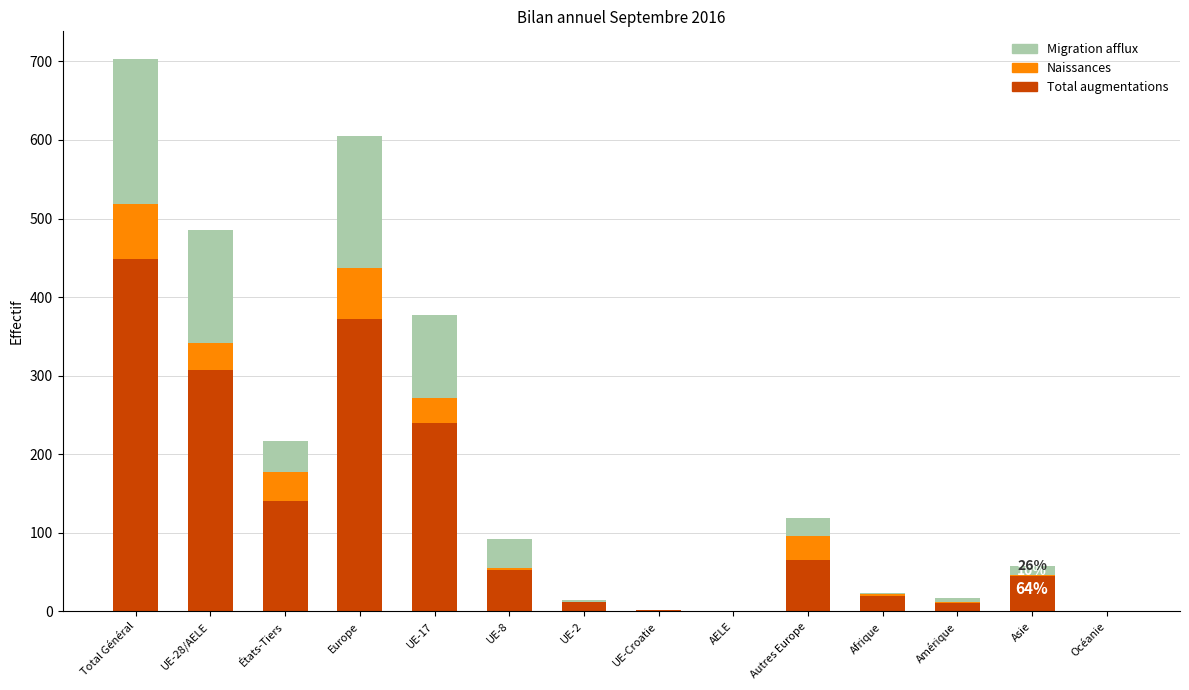

True or false: Total augmentations has a value of 448 at Total Général.

True